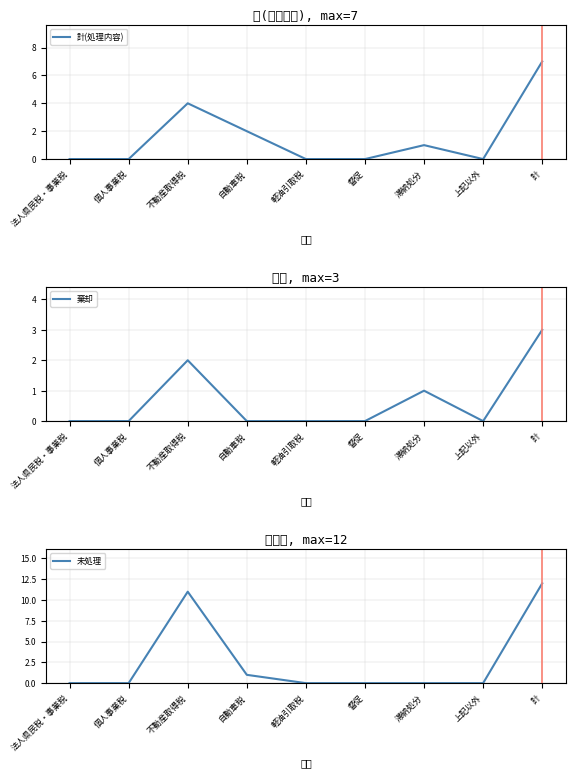

True or false: 棄却 and 計(処理内容) cross at least once.

False